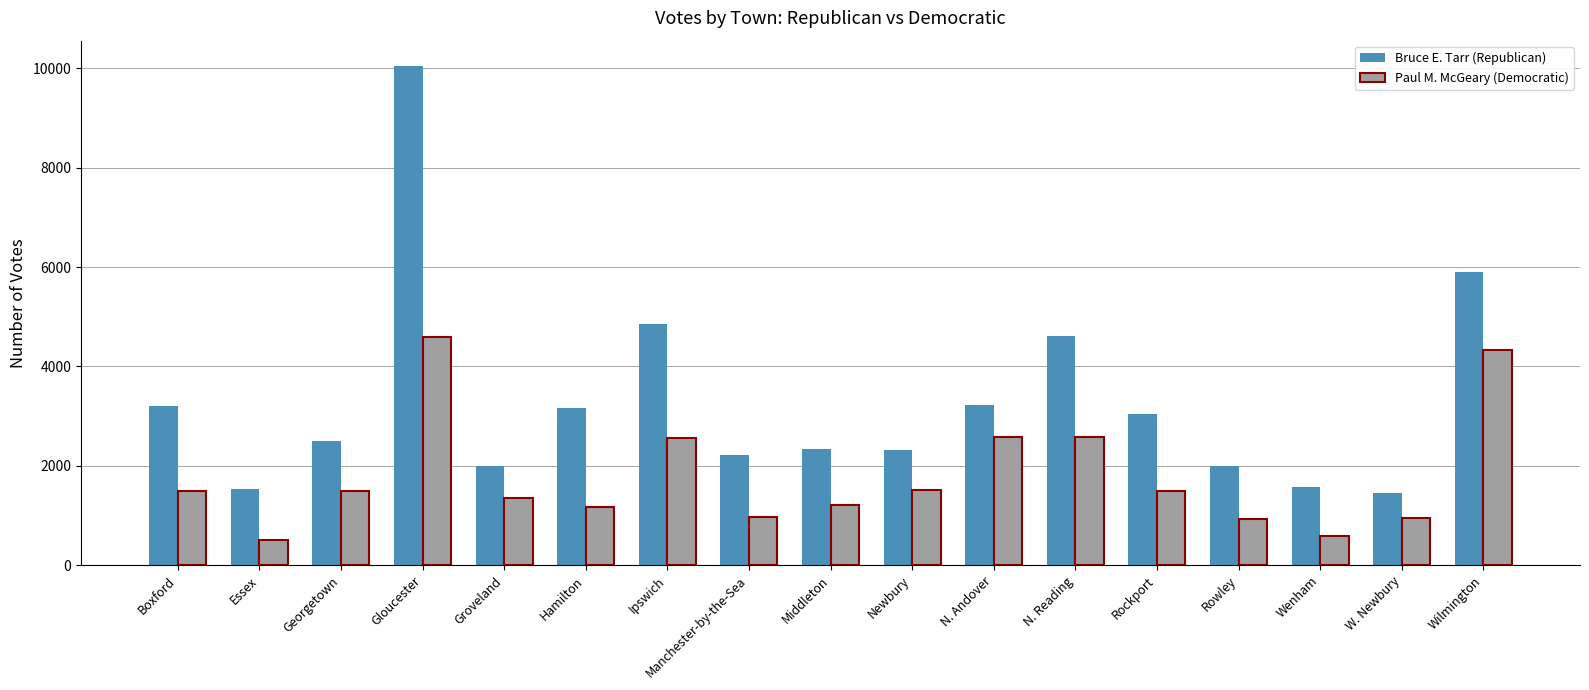

At how many categories does at least one series exceed 8529?

1